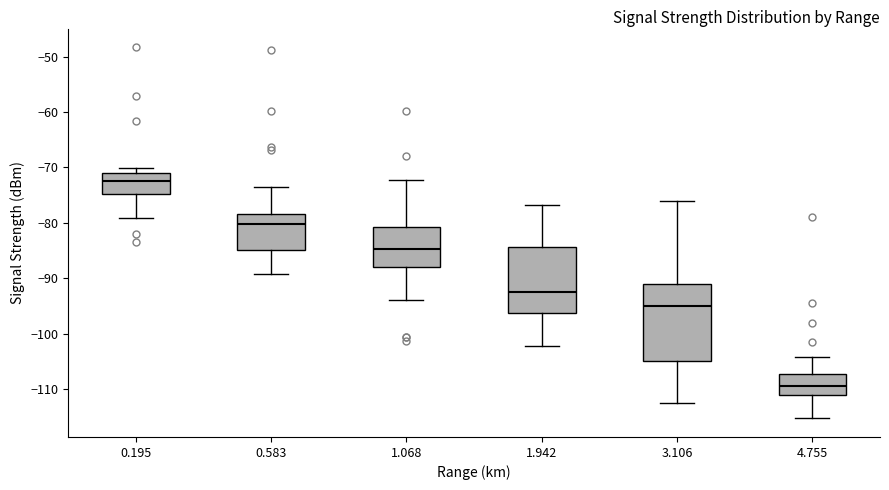

Which box is the tallest, from its lower edge to its upper edge?

3.106